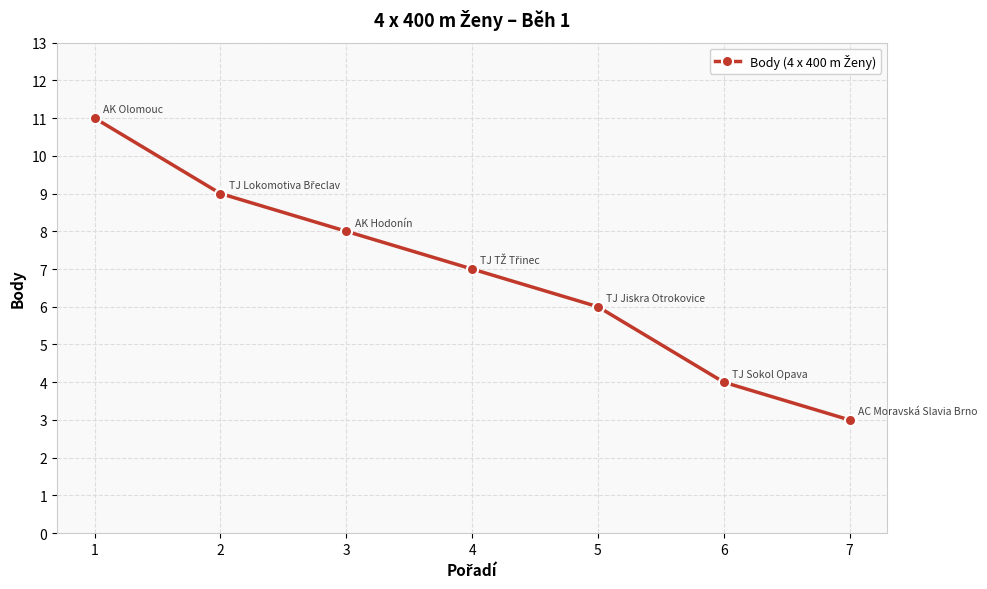

What is the difference between the maximum and minimum values?

8